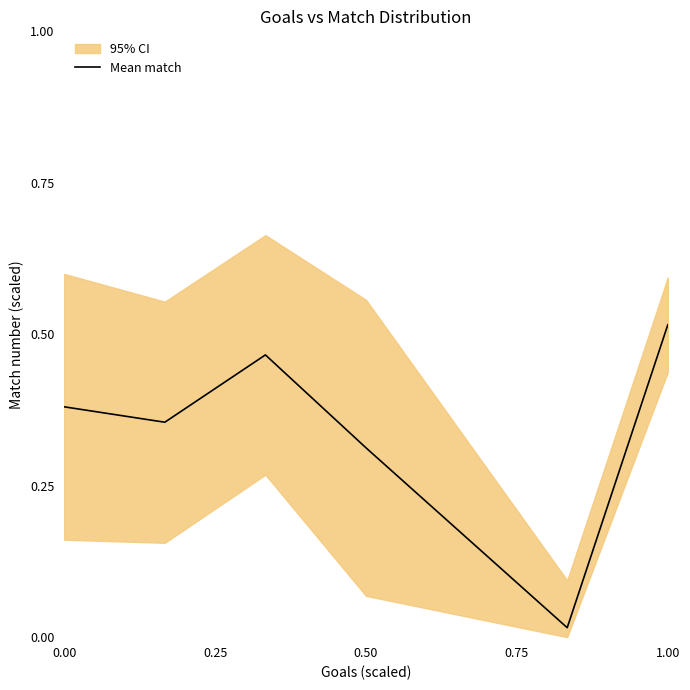

The Mean match series shows 0.5 at 0.50. True or false?

False